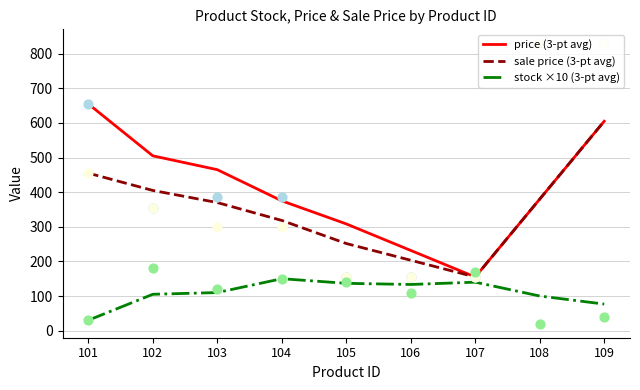

Which series has the largest Y range (max minus min)?

price (3-pt avg)